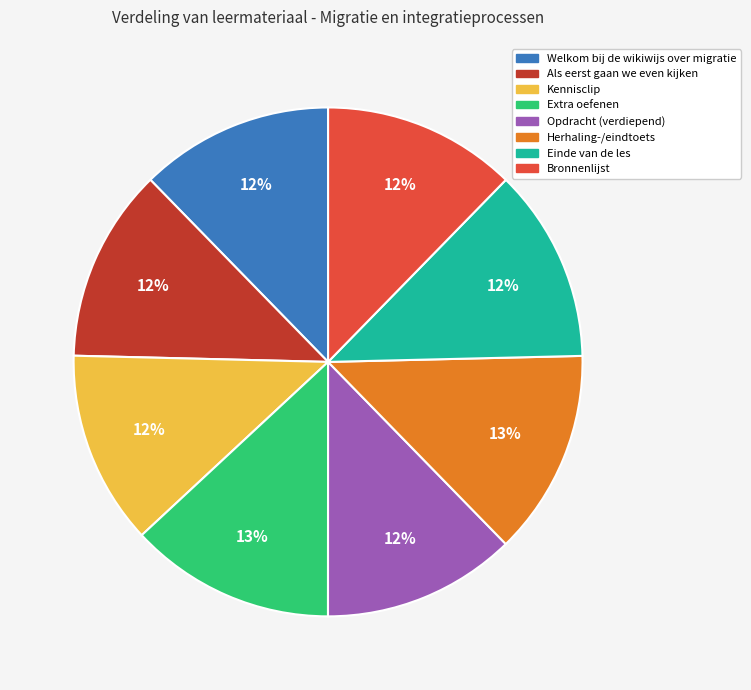

What percentage is the Als eerst gaan we even kijken slice, to the nearest percent?

12%